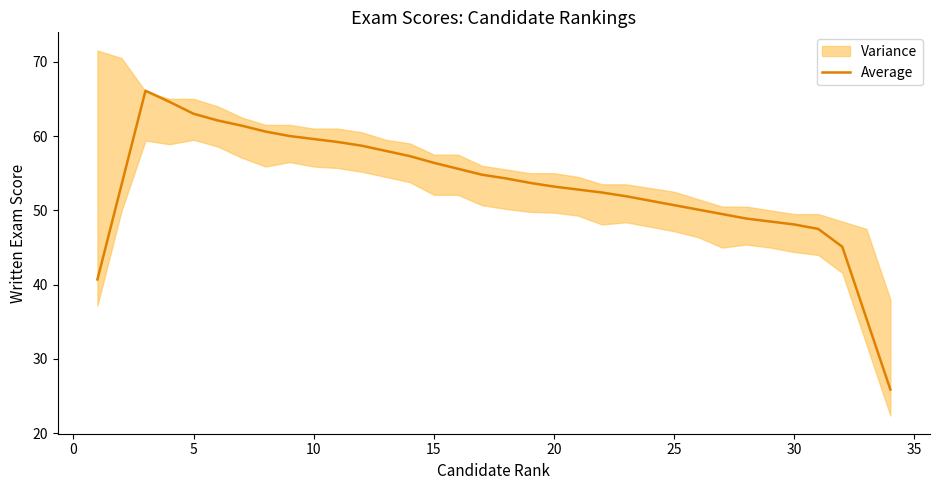

How many interior local peaks (higher than both neighbors) does the data have?

1